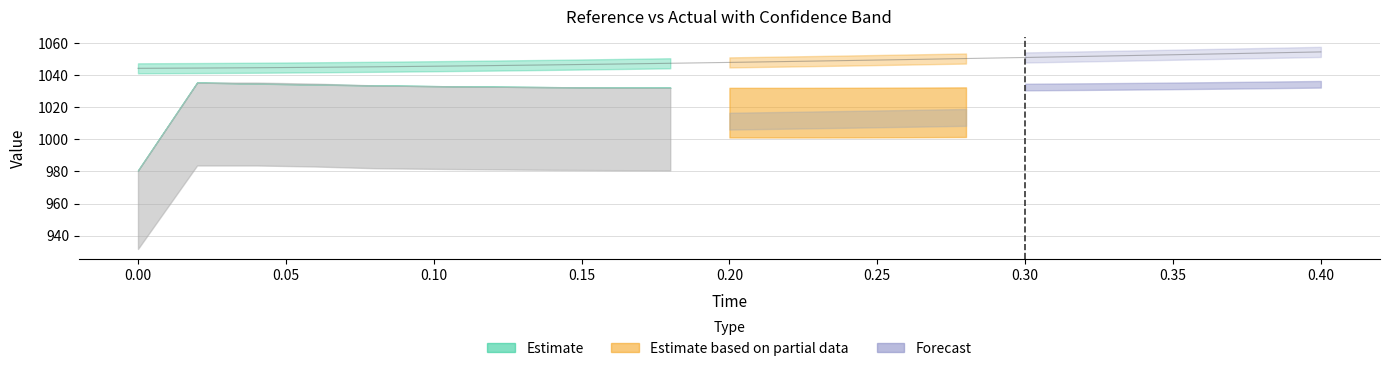

What is the value of the 20th point from the left?

1054.0